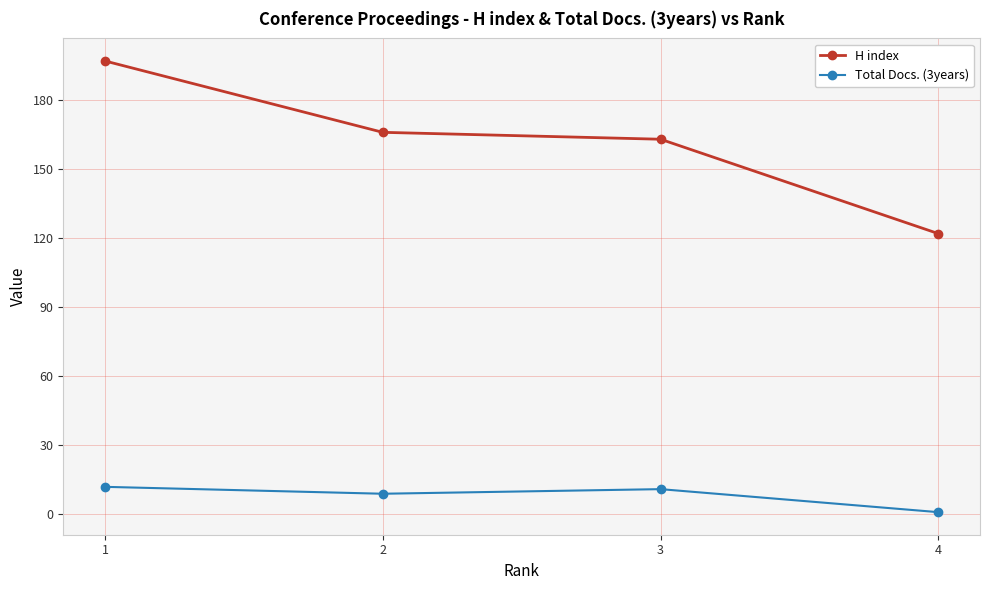

At which label does H index reach its minimum?

4